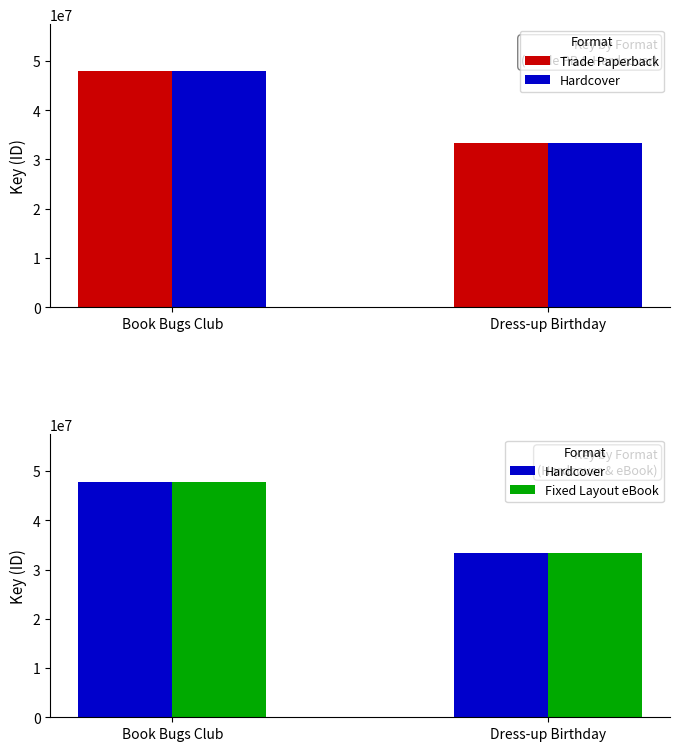

Reading right to left, what are all the values shown in this chart?

Trade Paperback: Dress-up Birthday=33364797	Book Bugs Club=47876433
Hardcover: Dress-up Birthday=33364797	Book Bugs Club=47876433
Fixed Layout eBook: Dress-up Birthday=33364797	Book Bugs Club=47876433